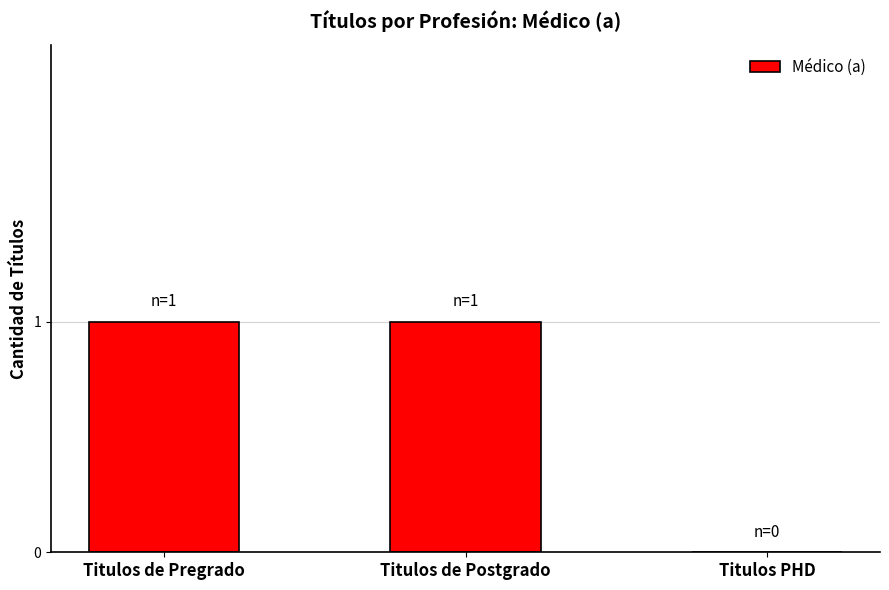

Are the bars horizontal?

No